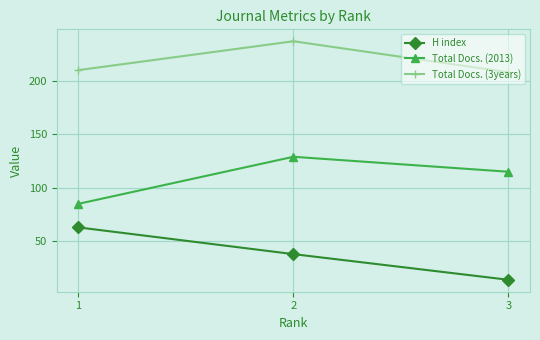

What is the difference between the maximum and minimum values in the Total Docs. (3years) series?

29